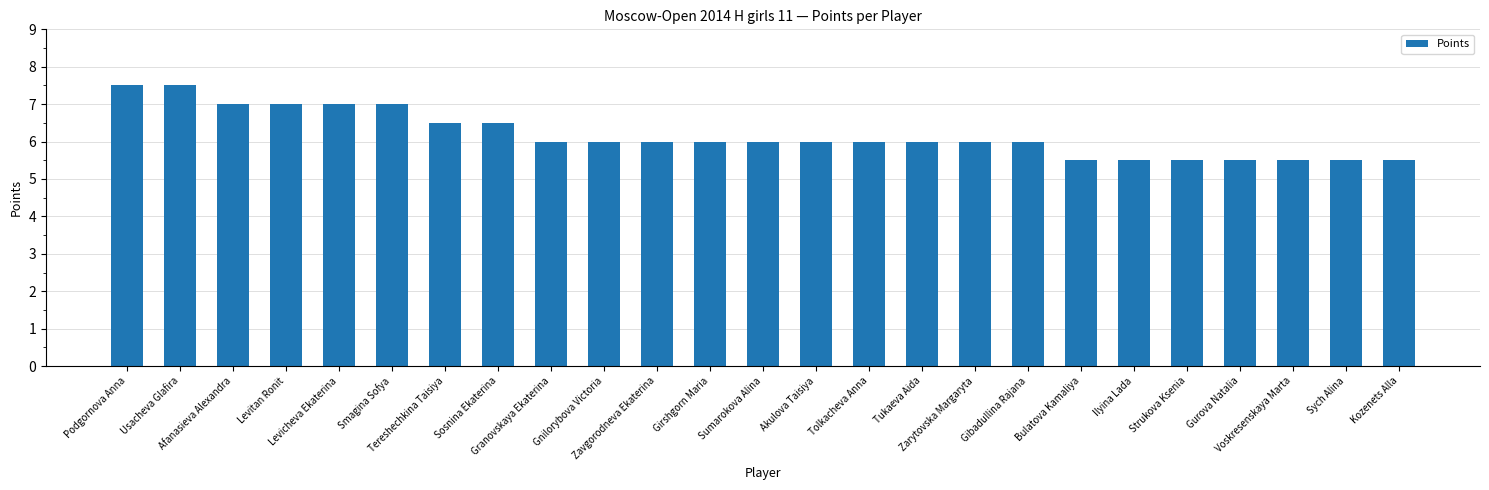

What is the label of the 2nd bar from the right?

Sych Alina